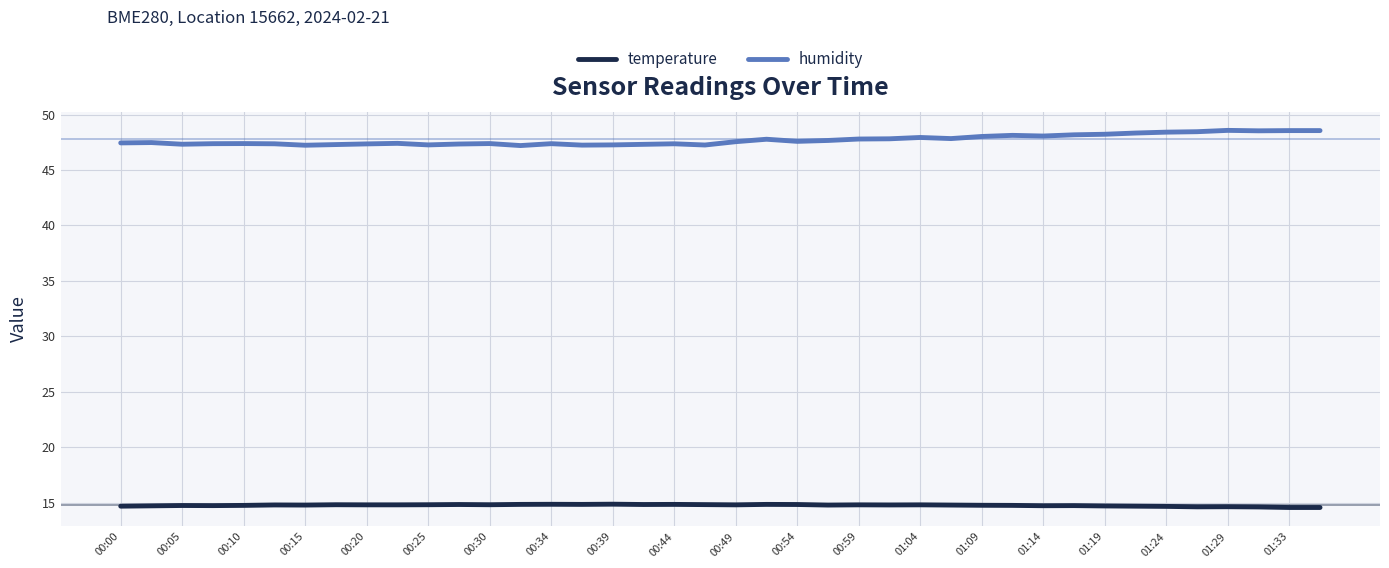

What is the highest value of the humidity series?

48.6